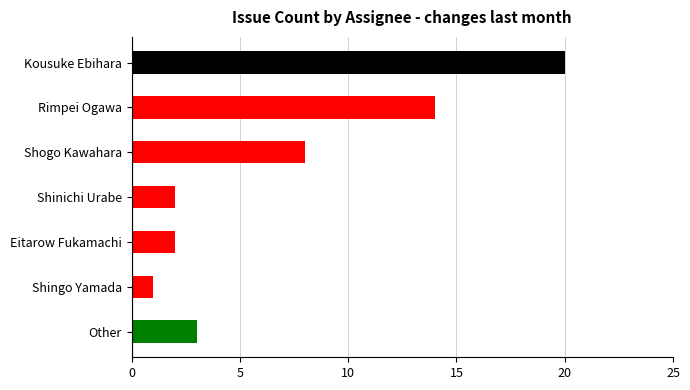

What is the greatest value displayed?

20